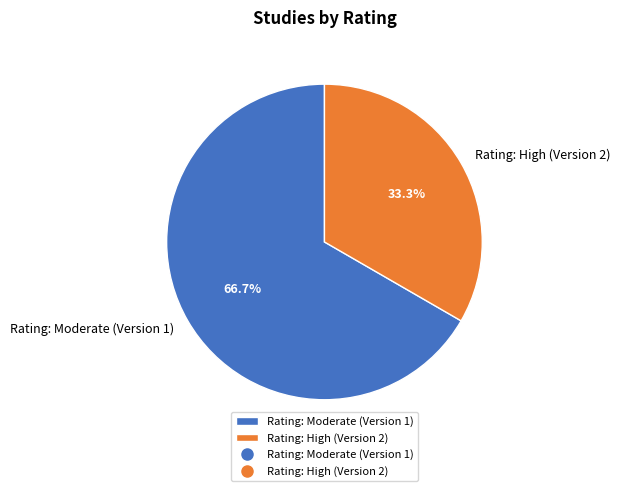

To the nearest percent, what portion does Rating: Moderate (Version 1) represent?

67%